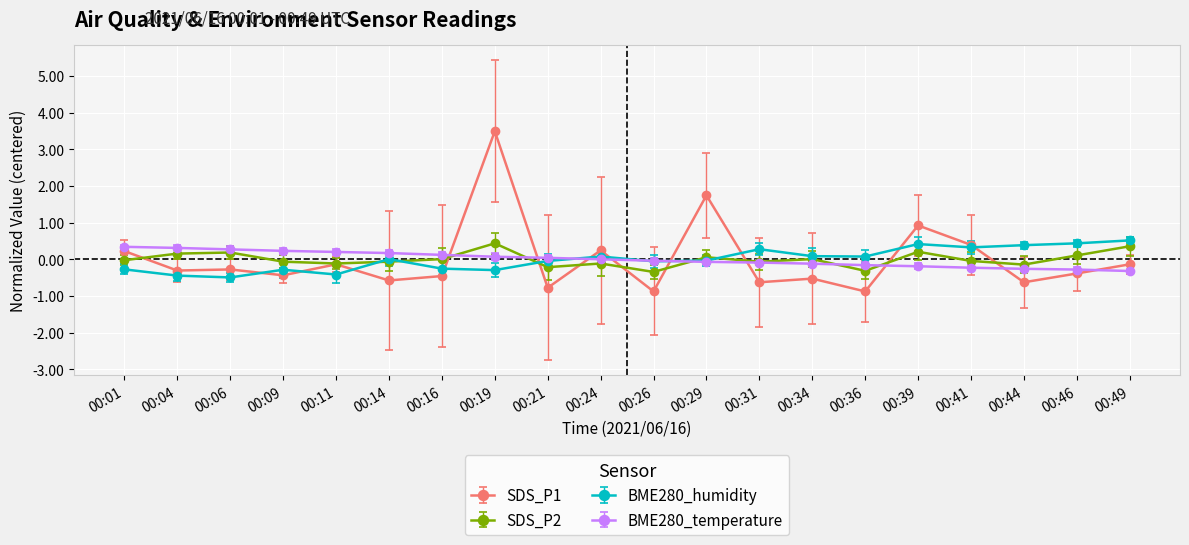

Rank the series by their maximum value, from lowest to highest.

BME280_temperature, SDS_P2, BME280_humidity, SDS_P1